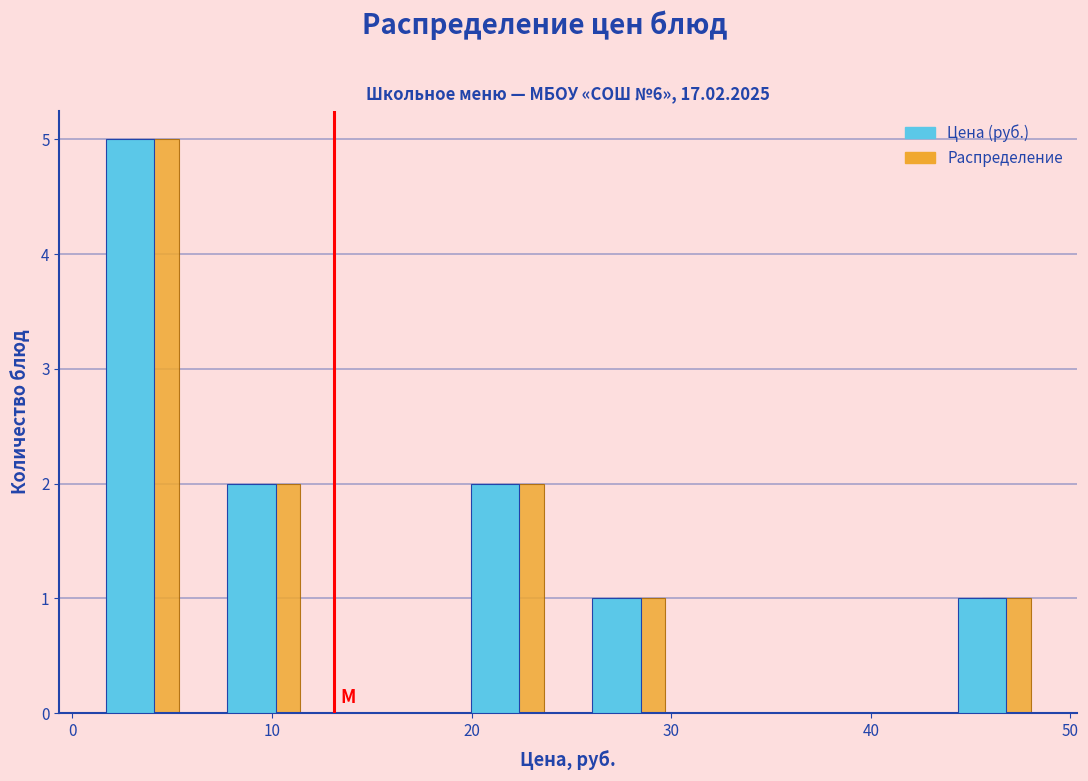

What is the height of the Цена (руб.) bar covering 25 to 31 on the x-axis? Neither the bar edges nor the heights are printed on the chart, so give them approximately, as read against the axes.

1